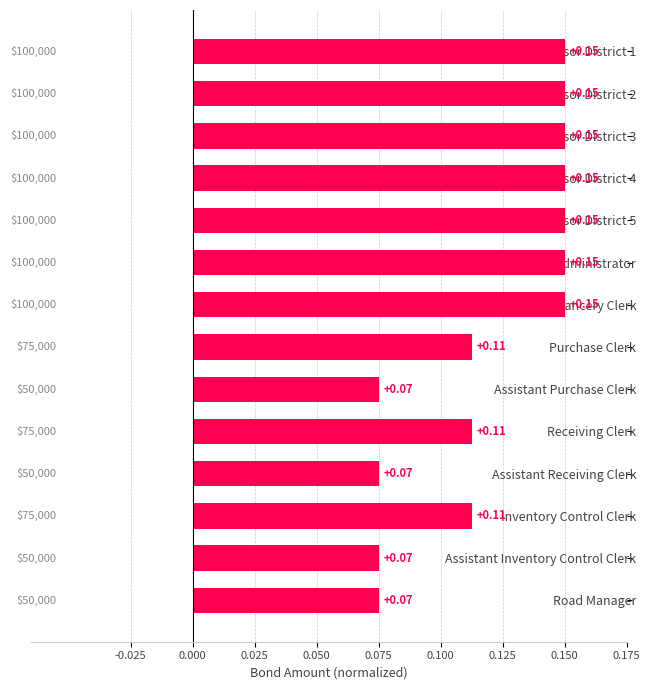

What is the label of the 13th bar from the top?

Assistant Inventory Control Clerk